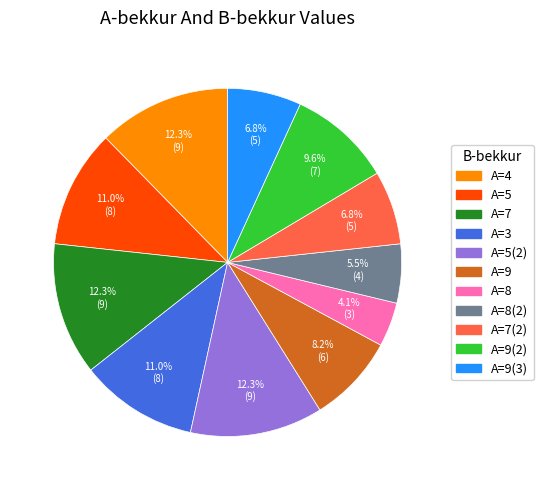

Does any single category account for the majority?

No